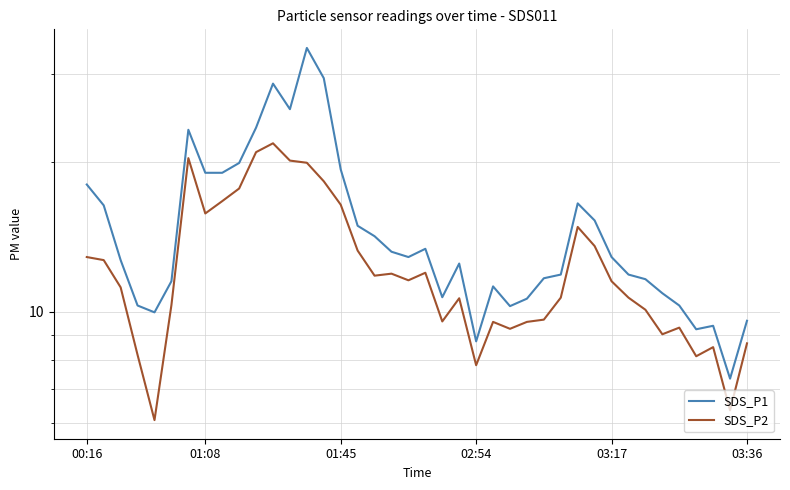

Reading right to left, list all the values displayed in this chart.

SDS_P1: 9.6	7.3	9.4	9.2	10.3	10.9	11.6	11.9	12.9	15.2	16.5	11.9	11.7	10.6	10.3	11.2	8.7	12.5	10.7	13.4	12.9	13.2	14.2	14.9	19.3	29.4	33.8	25.5	28.7	23.4	19.9	19.0	19.0	23.2	11.5	10.0	10.3	12.7	16.4	18.0
SDS_P2: 8.7	6.3	8.5	8.2	9.3	9.0	10.1	10.7	11.5	13.6	14.8	10.7	9.7	9.6	9.2	9.6	7.8	10.7	9.6	12.0	11.6	11.9	11.8	13.3	16.4	18.3	19.9	20.1	21.8	20.9	17.7	16.7	15.8	20.3	10.3	6.1	8.2	11.2	12.7	12.9